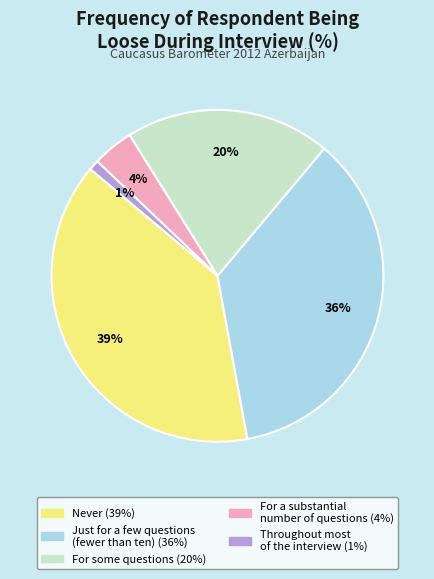

Is it true that For some questions is 20% of the pie?

True